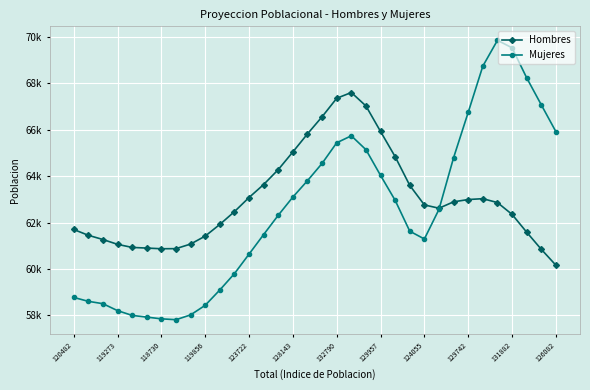

What are all the series names shown in the legend?

Hombres, Mujeres